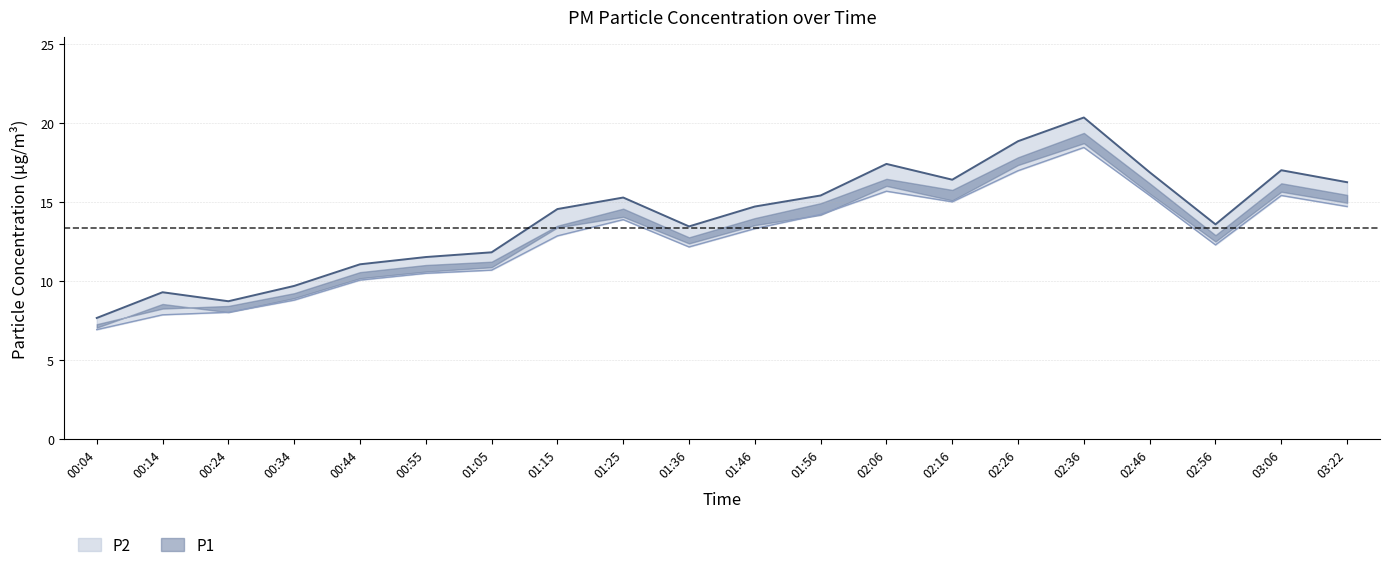

At which category does P2 reach its first local valley?

01:36